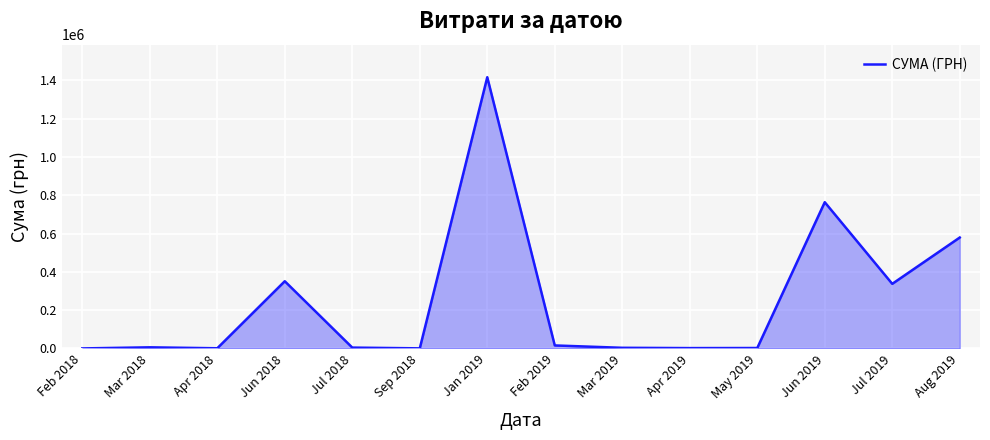

What position from the left is Aug 2019?

14